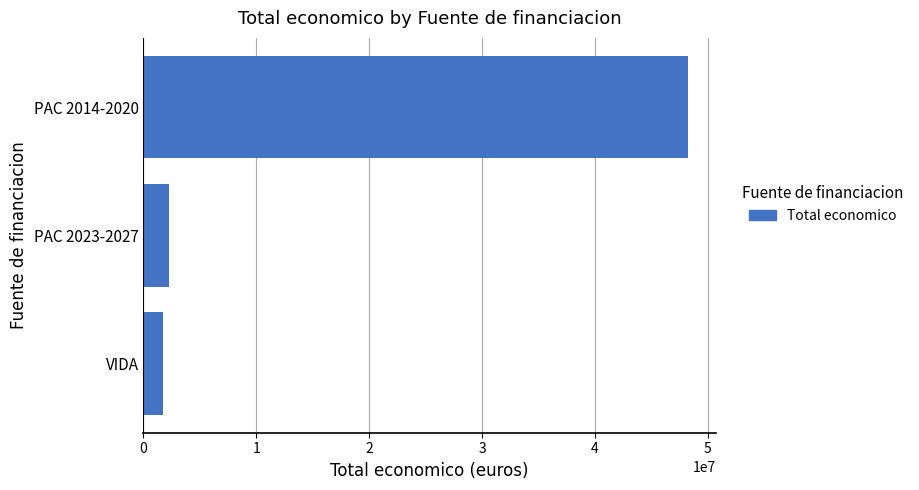

Is it true that the value at PAC 2014-2020 is 65284241?

False